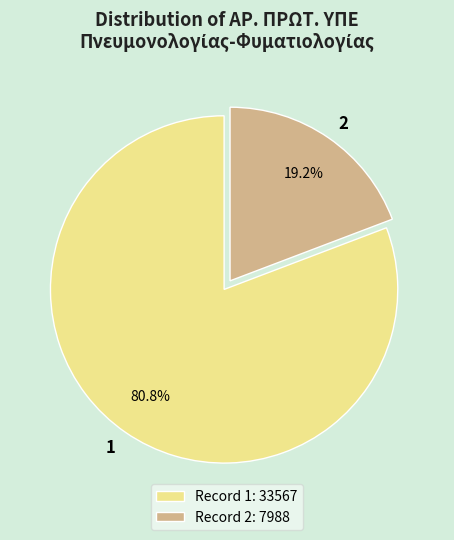

What percentage is NOT represented by Record 2: 7988?

80.8%